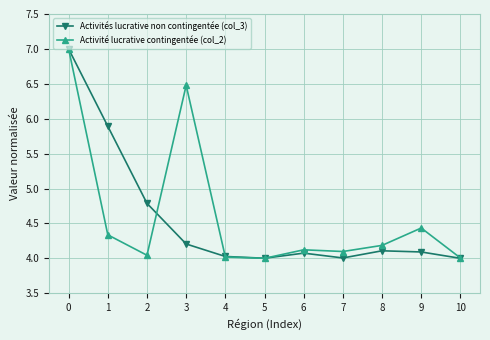

The value of Activités lucrative non contingentée (col_3) at 9 is 4.1. True or false?

True